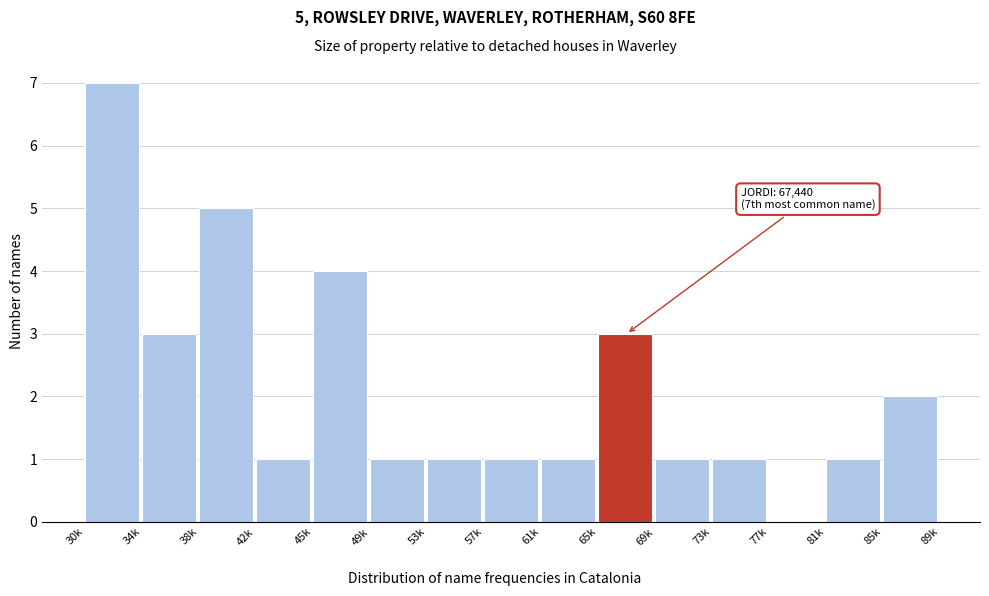

Reading left to right, what are all the values shown in this chart?

30k=7	34k=3	38k=5	42k=1	45k=4	49k=1	53k=1	57k=1	61k=1	65k=3	69k=1	73k=1	77k=0	81k=1	85k=2